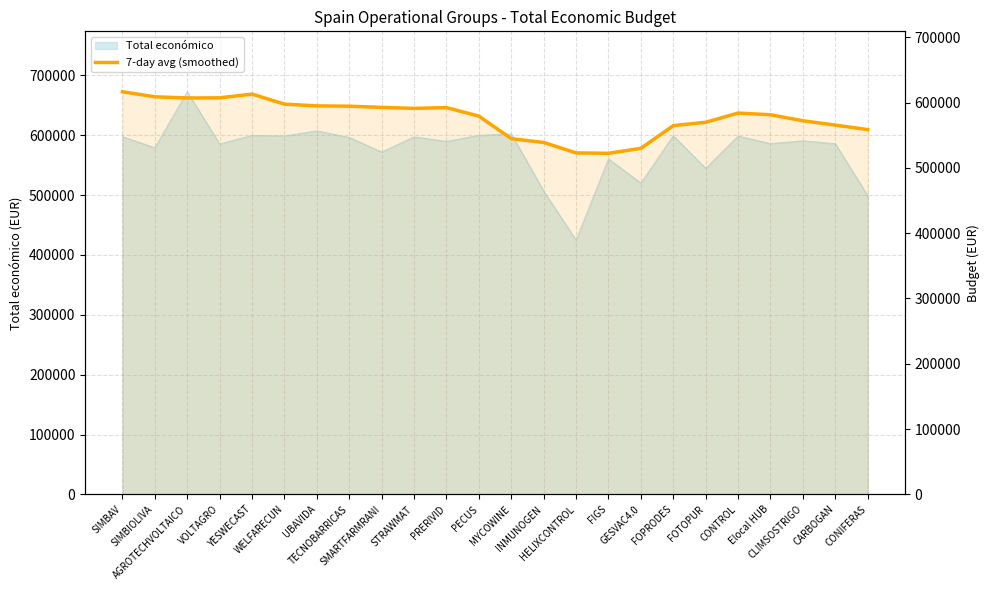

Which has a higher value, FOTOPUR or VOLTAGRO?

VOLTAGRO